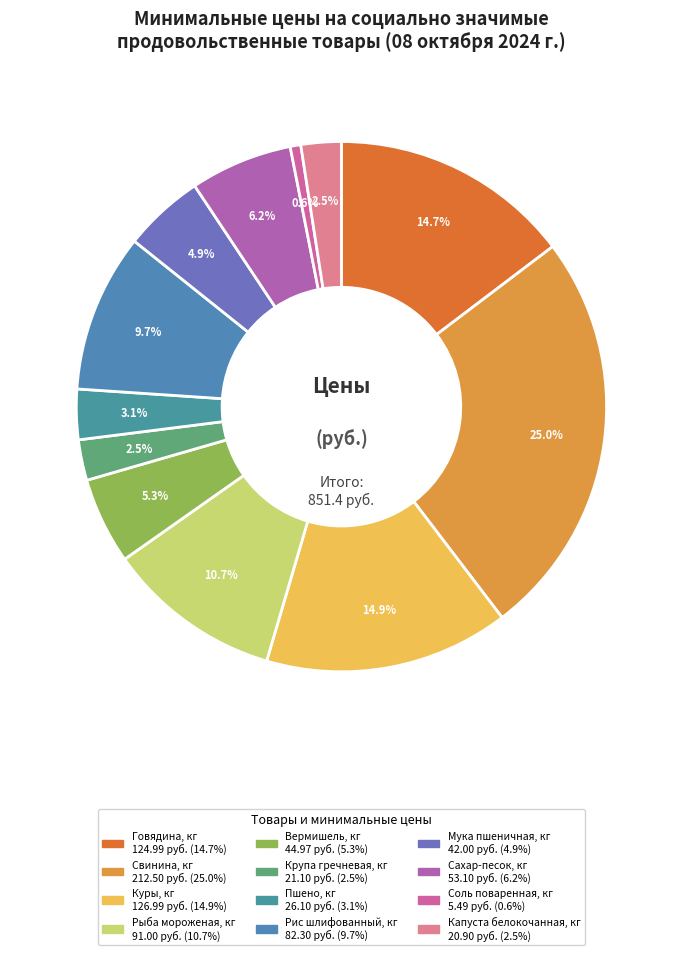

To the nearest percent, what is the difference between the largest and smallest slice percentages?

24%